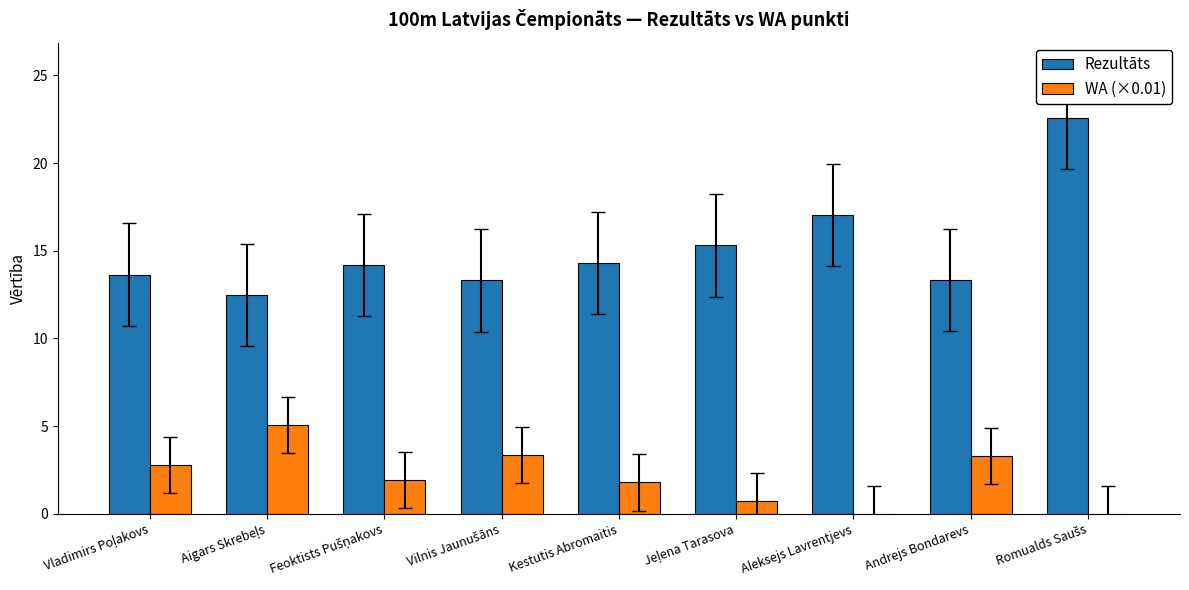

What is the maximum value shown in the chart?

22.6